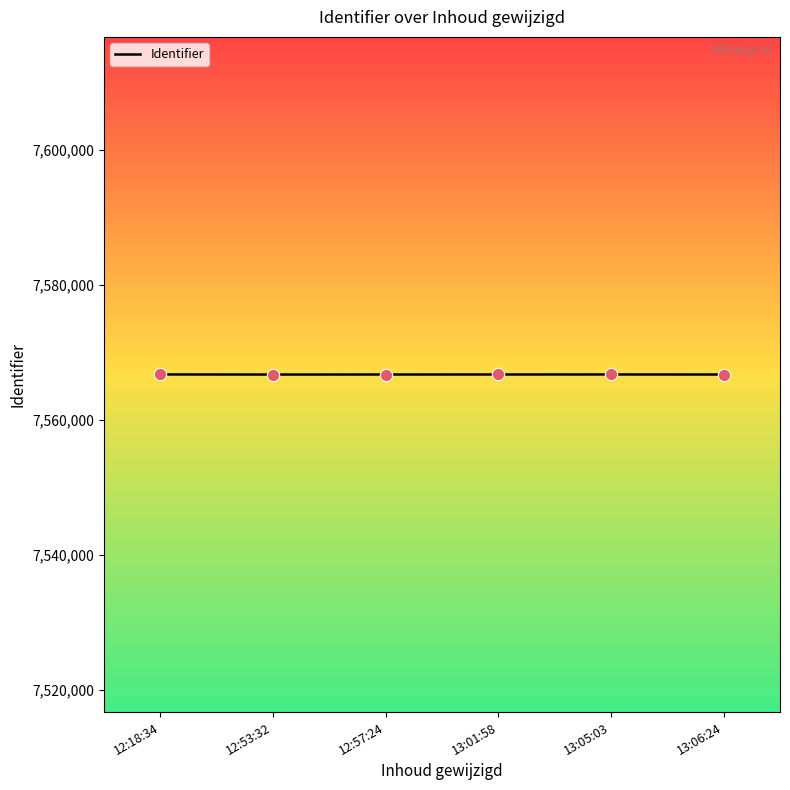

What is the ratio of the value at 13:05:03 to the value at 12:53:32?

1.0